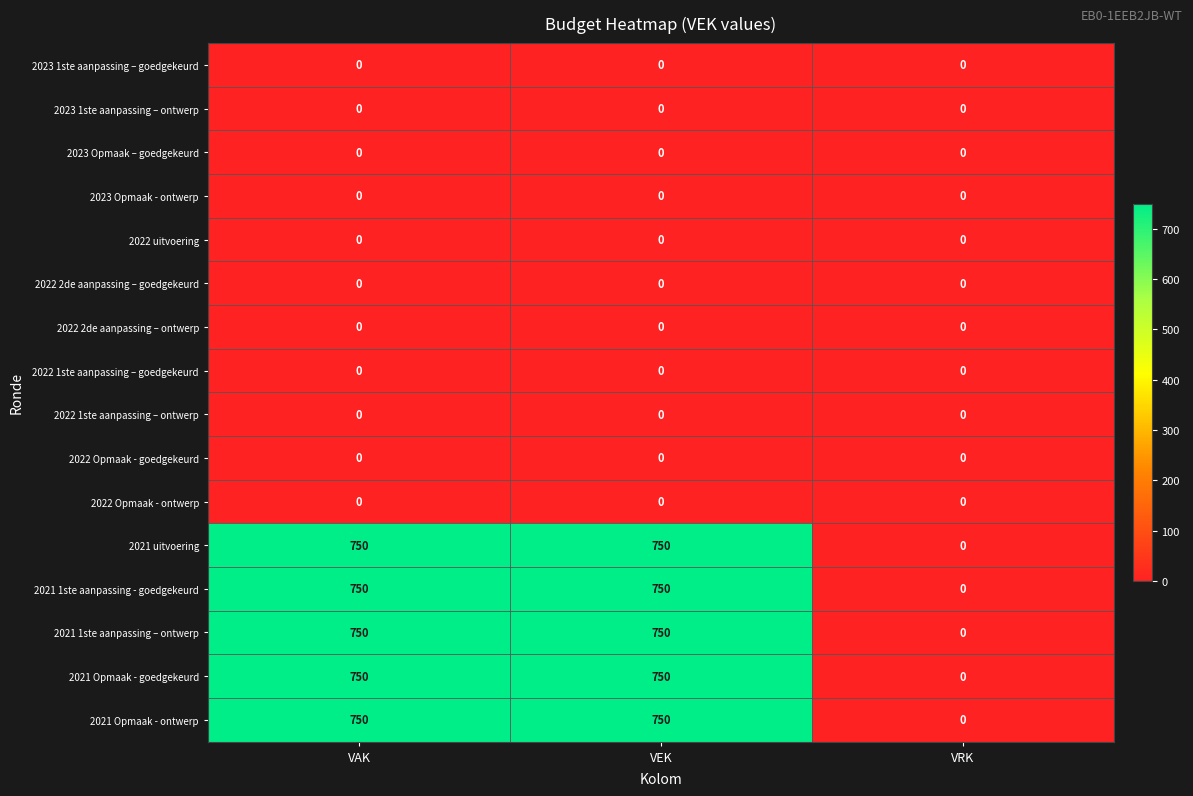

Is the value of 2022 1ste aanpassing – ontwerp at VRK greater than the value of 2021 Opmaak - goedgekeurd at VEK?

No